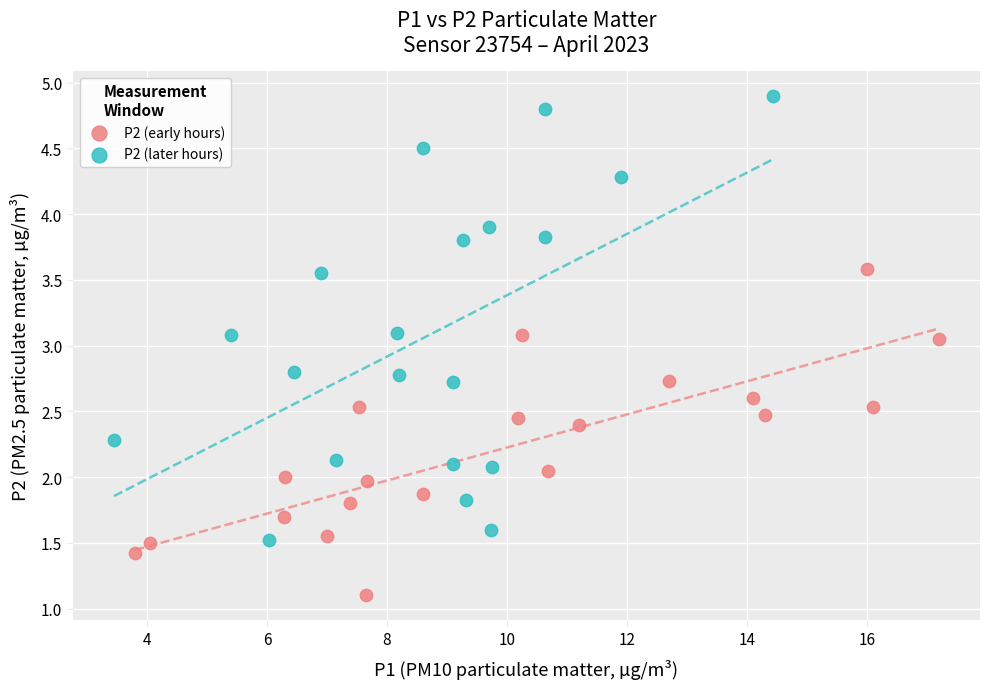

Which series reaches the maximum Y coordinate?

P2 (later hours)